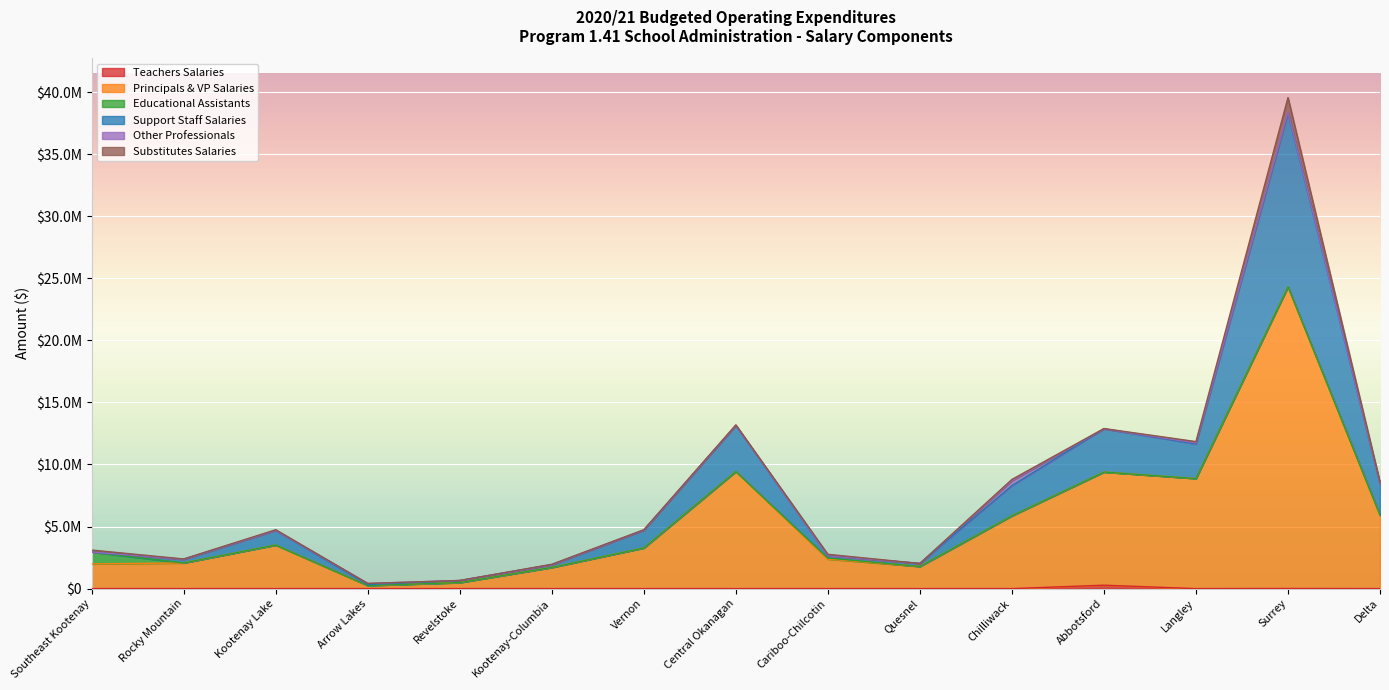

At which category does Principals & VP Salaries reach its first local valley?

Arrow Lakes